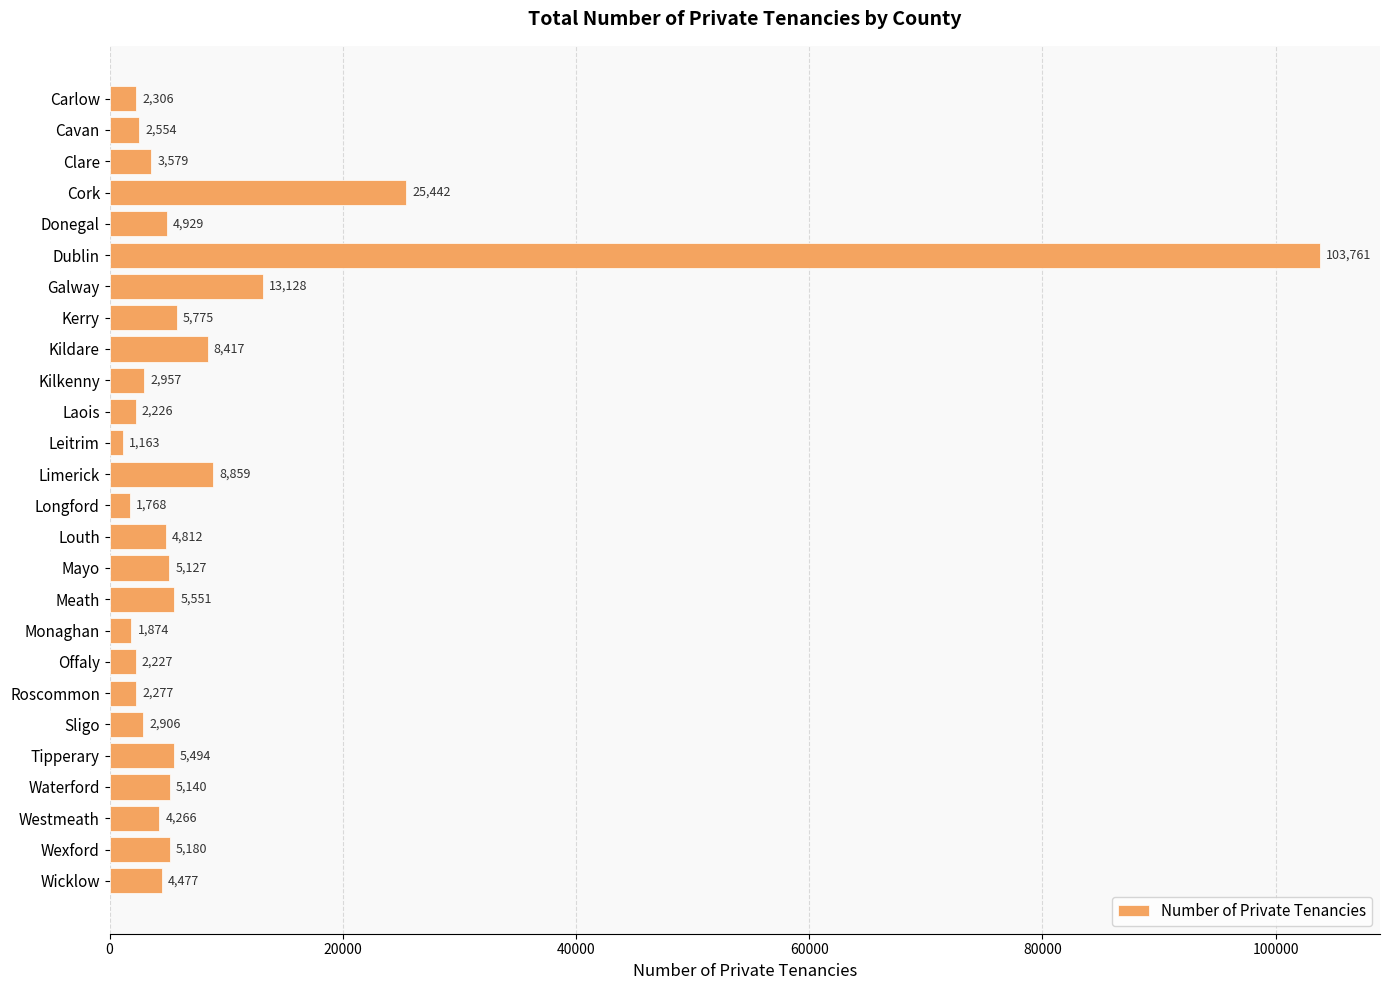

The value at Kildare is 13009. True or false?

False